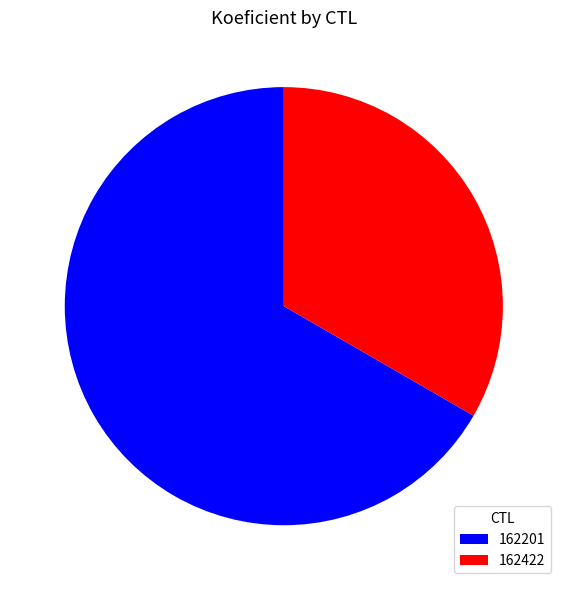

Rank the categories by value from highest to lowest.

162201, 162422